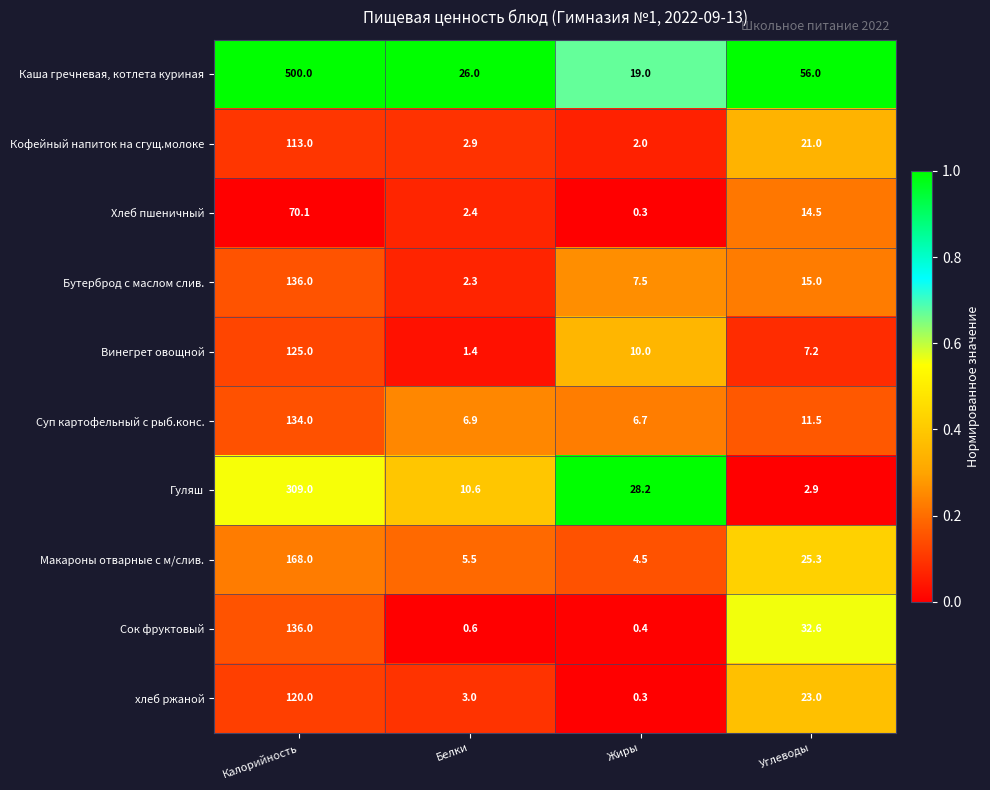

Which label corresponds to the smallest value in the chart?

Жиры